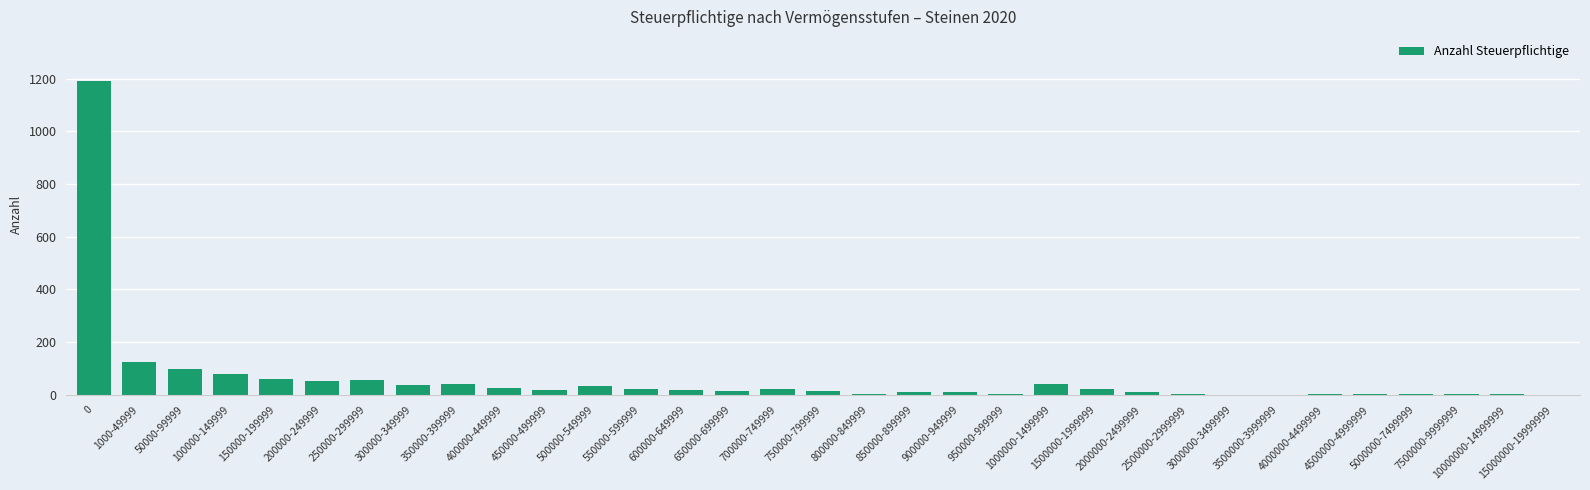

What is the approximate value at 150000-199999, to the nearest 10?

60